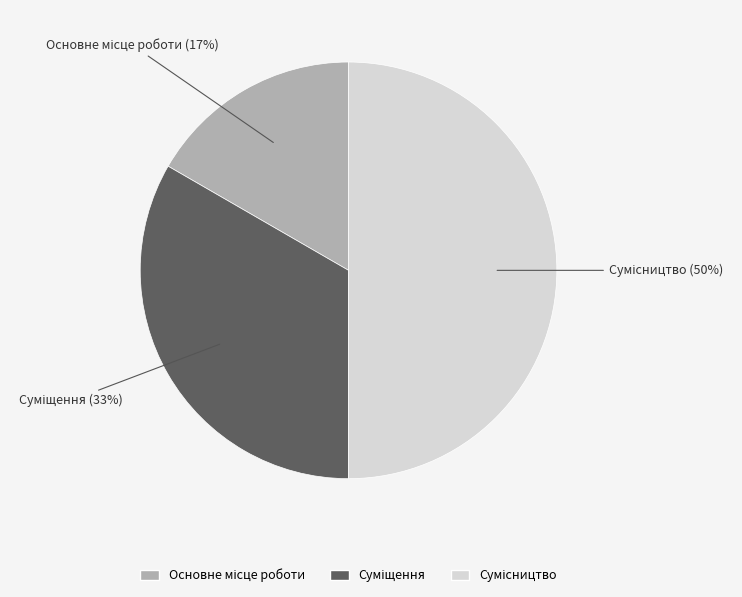

To the nearest percent, what is the average slice percentage?

33%